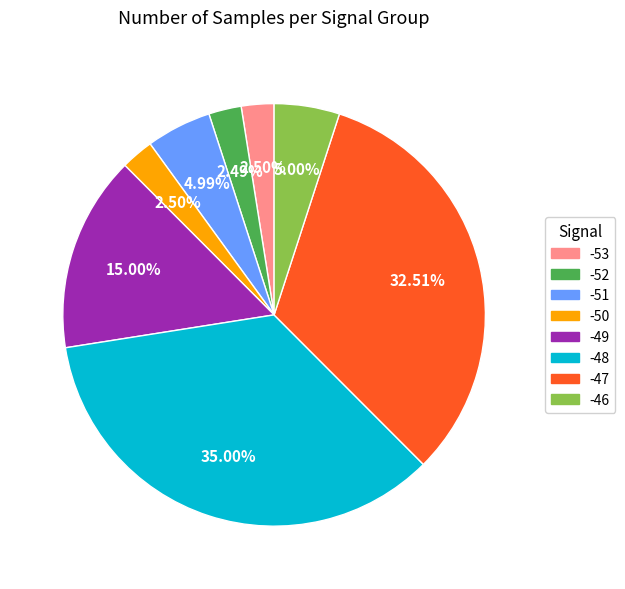

Is there any slice that represents more than half of the pie?

No